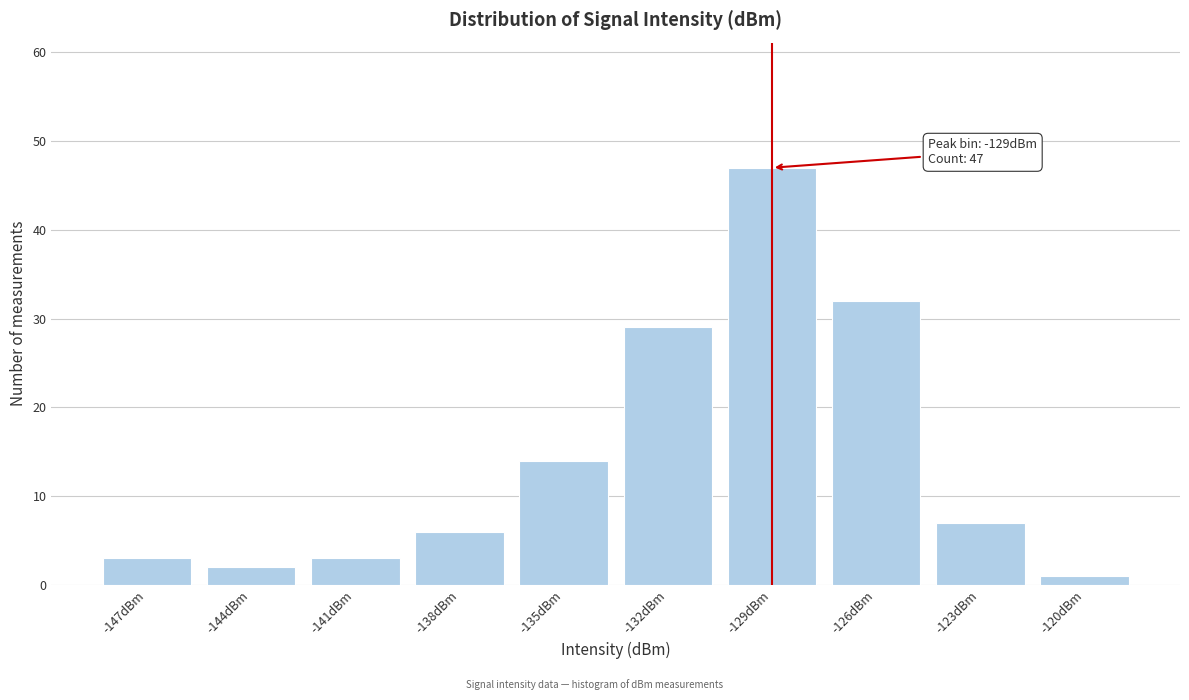

Reading left to right, list all the values displayed in this chart.

3	2	3	6	14	29	47	32	7	1